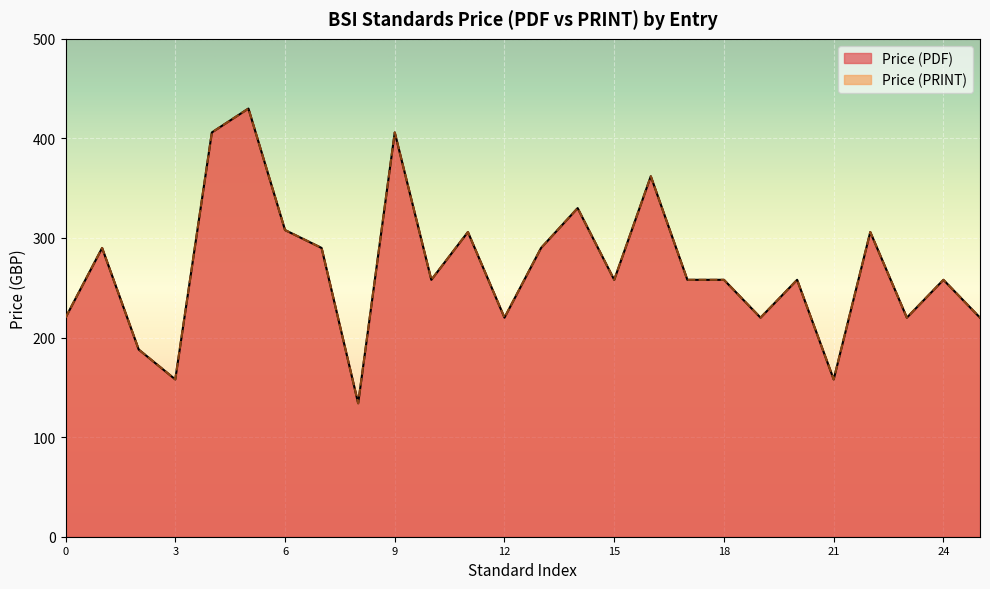

Is it true that Price (PDF) equals 414 at 2025?

False